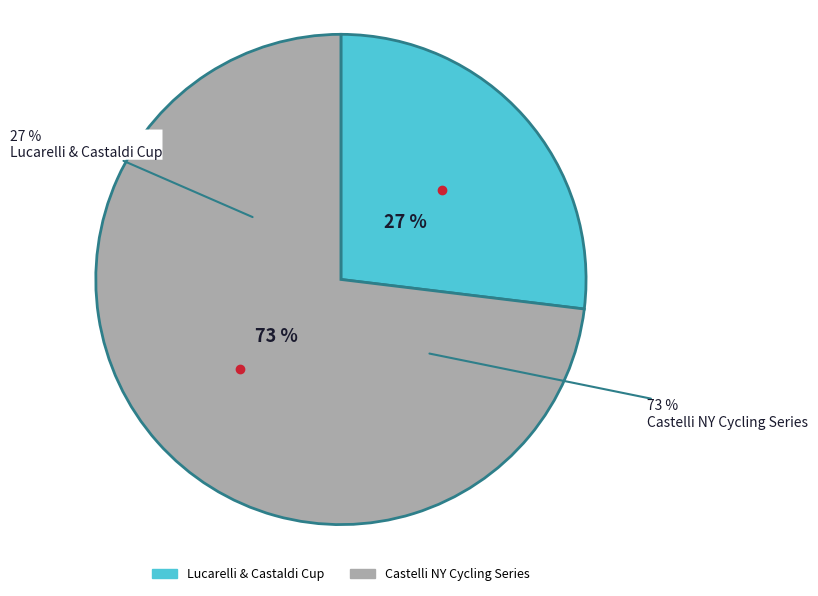

Approximately how many times larger is the value at Castelli NY Cycling Series compared to Lucarelli & Castaldi Cup?

2.7